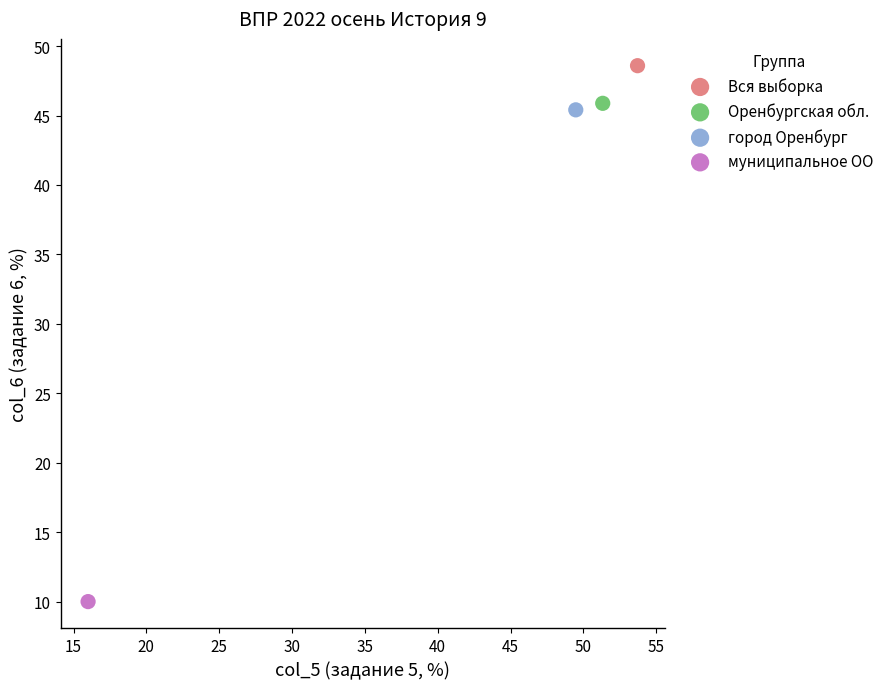

Which series contains the lowest Y value?

муниципальное ОО